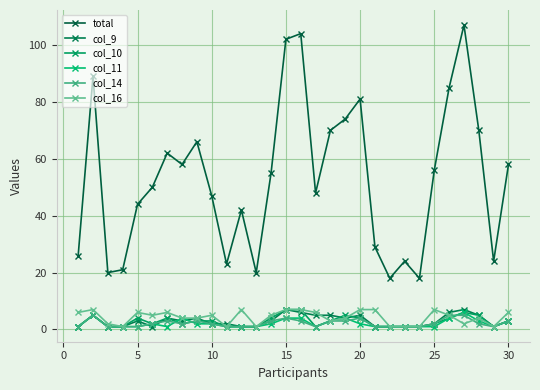

At how many categories does at least one series exceed 39?

20